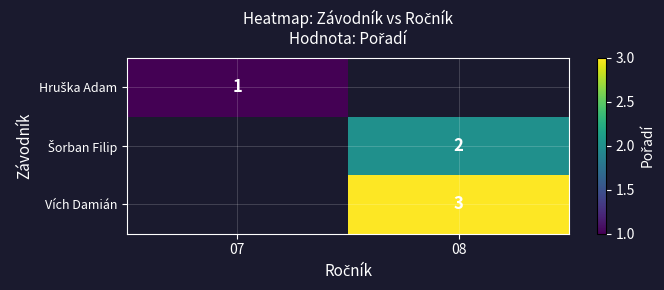

What value does the Vích Damián series have at 08?

3.0